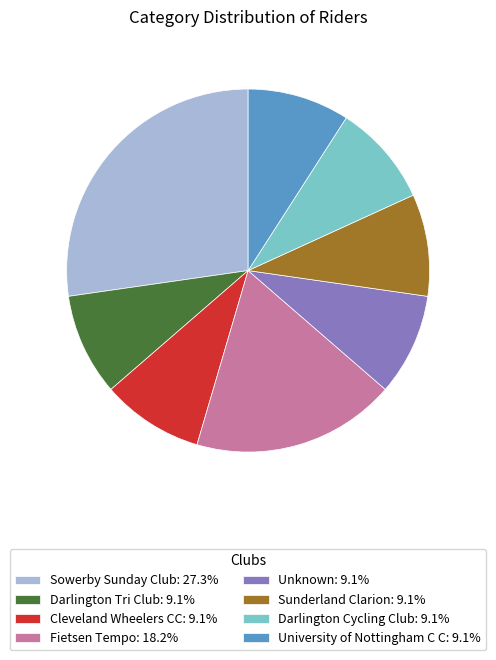

Combined, do Cleveland Wheelers CC: 9.1% and Sowerby Sunday Club: 27.3% account for over 50%?

No